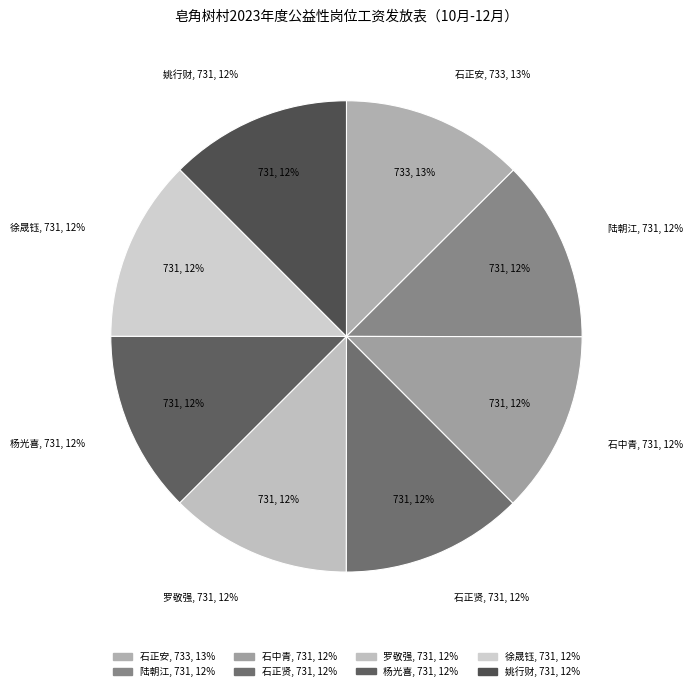

What is the ratio of the value at 杨光喜 to the value at 陆朝江?

1.0